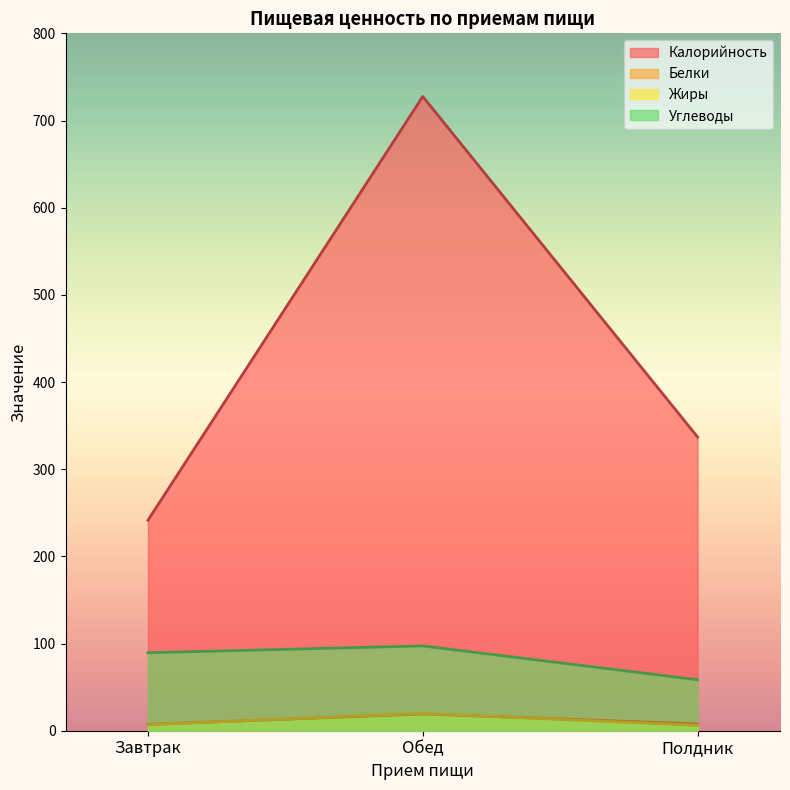

At how many categories does at least one series exceed 210?

3